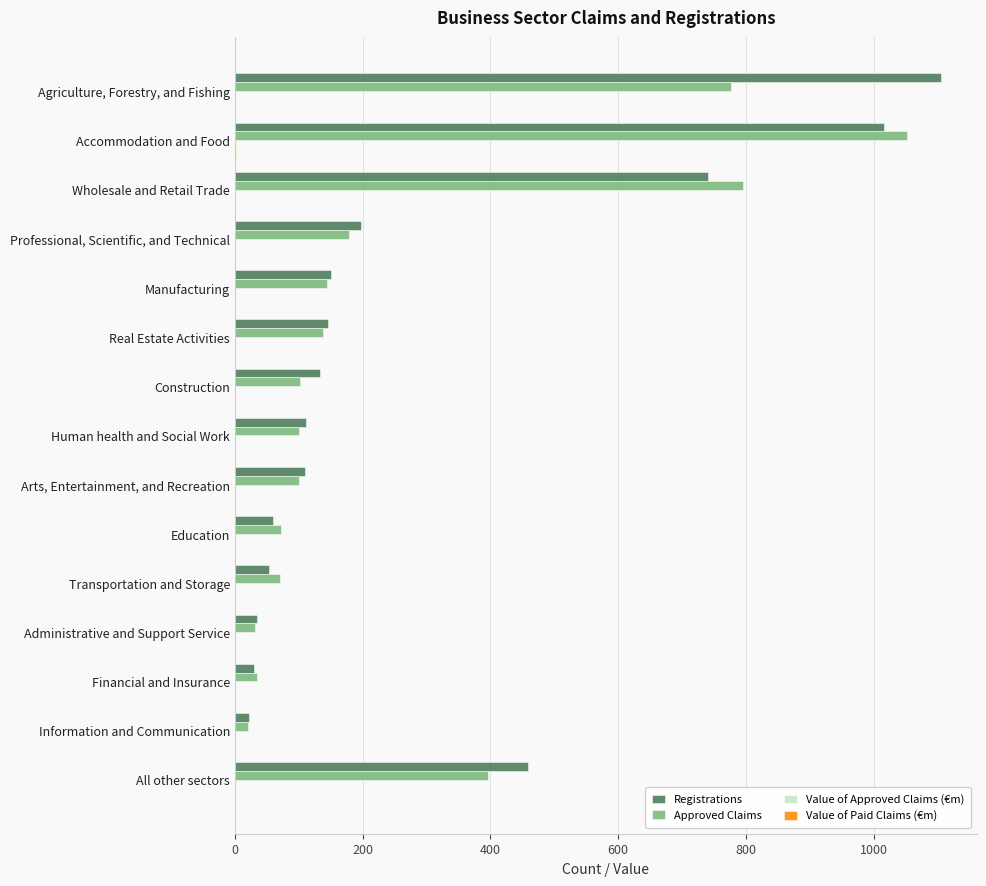

What is the maximum value shown in the chart?

1106.0